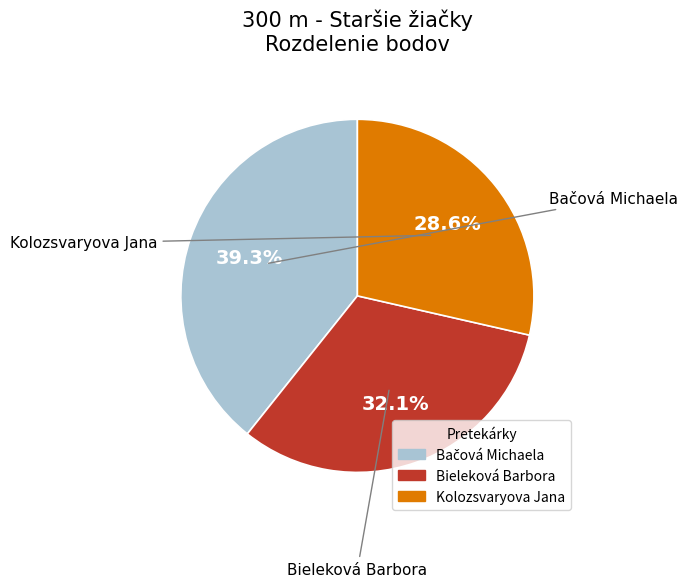

Which slice is the smallest?

Kolozsvaryova Jana